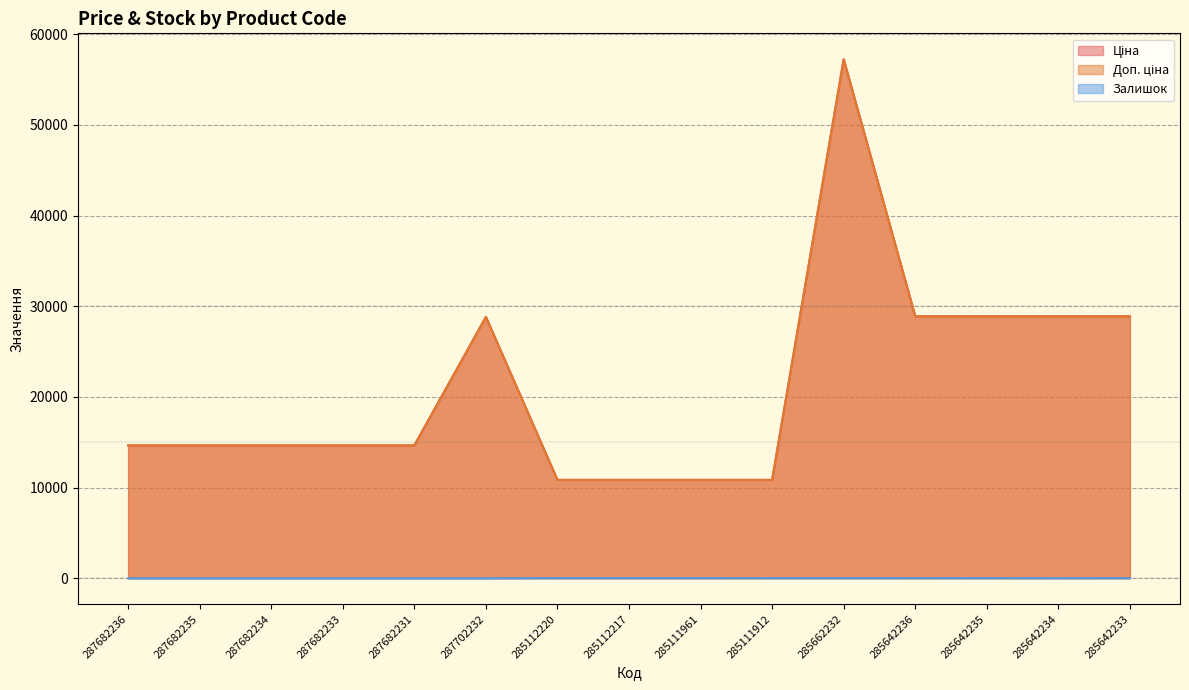

At which category is the sum across all series the highest?

285662232